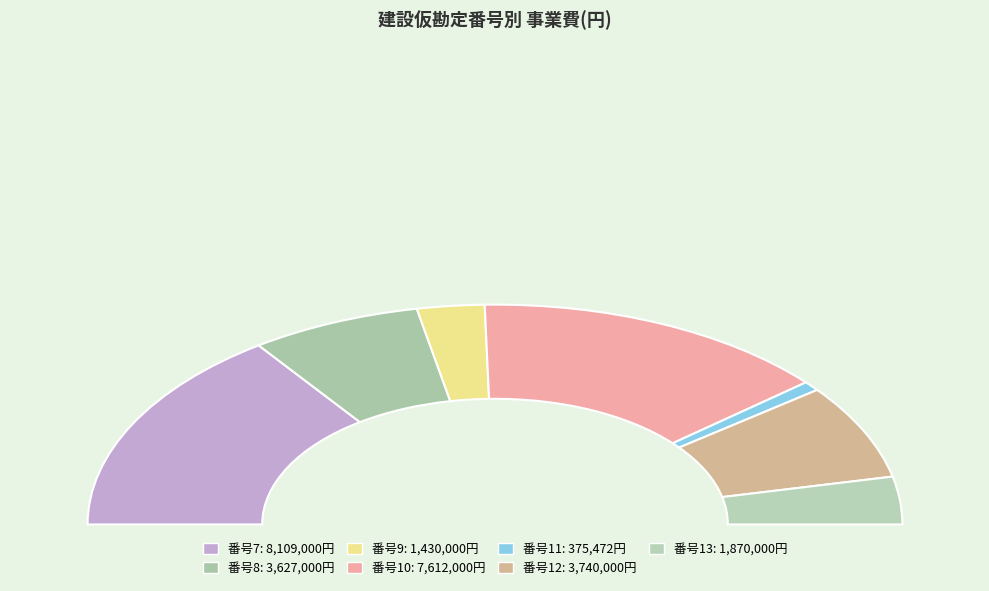

Does 8 represent more than half of the total?

No